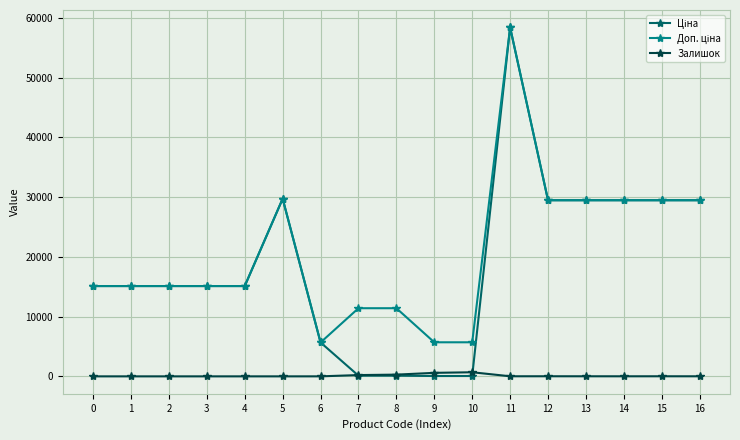

At 5, list the series in order from smallest to largest.

Залишок, Ціна, Доп. ціна